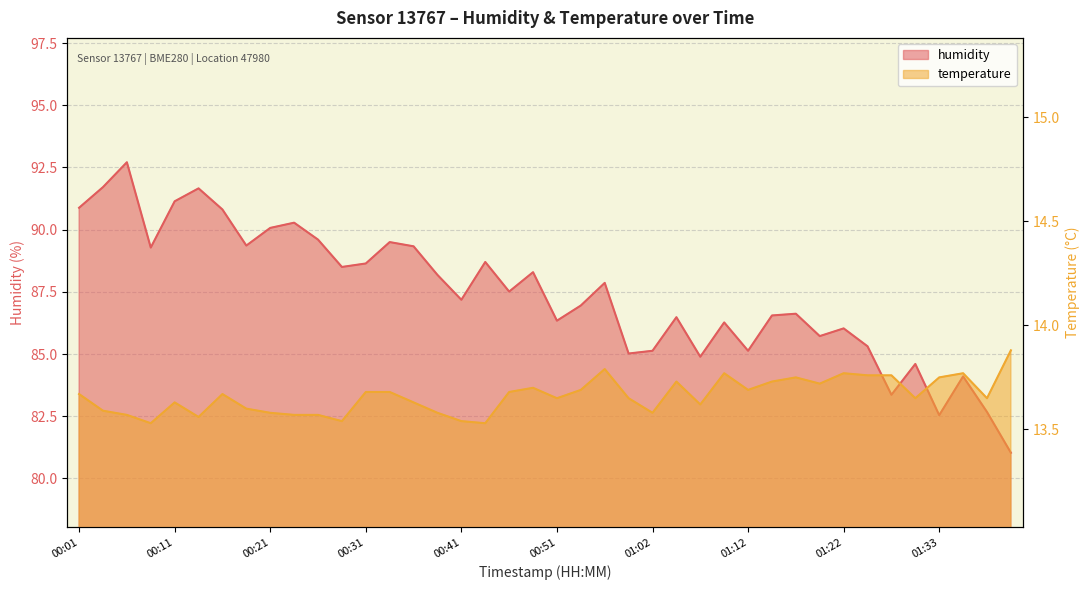

Reading left to right, what are all the values shown in this chart?

humidity: 90.9	91.7	92.7	89.3	91.1	91.7	90.8	89.4	90.1	90.3	89.6	88.5	88.6	89.5	89.3	88.2	87.2	88.7	87.5	88.3	86.3	87.0	87.9	85.0	85.1	86.5	84.9	86.3	85.1	86.5	86.6	85.7	86.0	85.3	83.4	84.6	82.5	84.1	82.7	81.0
temperature: 13.7	13.6	13.6	13.5	13.6	13.6	13.7	13.6	13.6	13.6	13.6	13.5	13.7	13.7	13.6	13.6	13.5	13.5	13.7	13.7	13.7	13.7	13.8	13.7	13.6	13.7	13.6	13.8	13.7	13.7	13.8	13.7	13.8	13.8	13.8	13.7	13.8	13.8	13.7	13.9